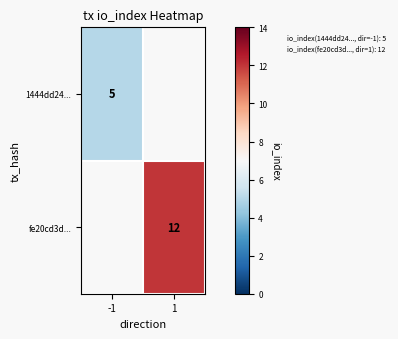

Is the value of 1444dd24... at -1 greater than the value of fe20cd3d... at 1?

No